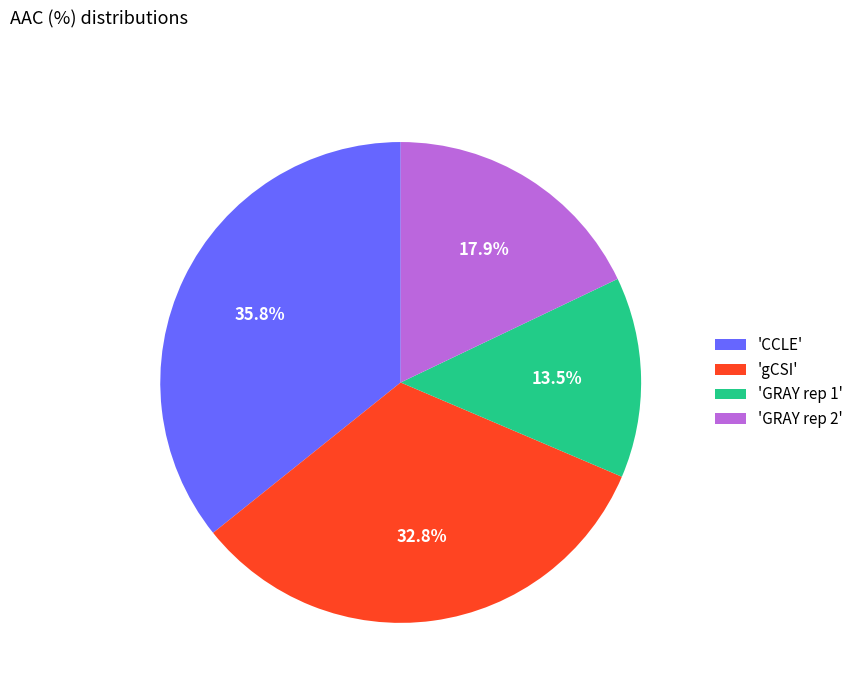

Does any single category account for the majority?

No